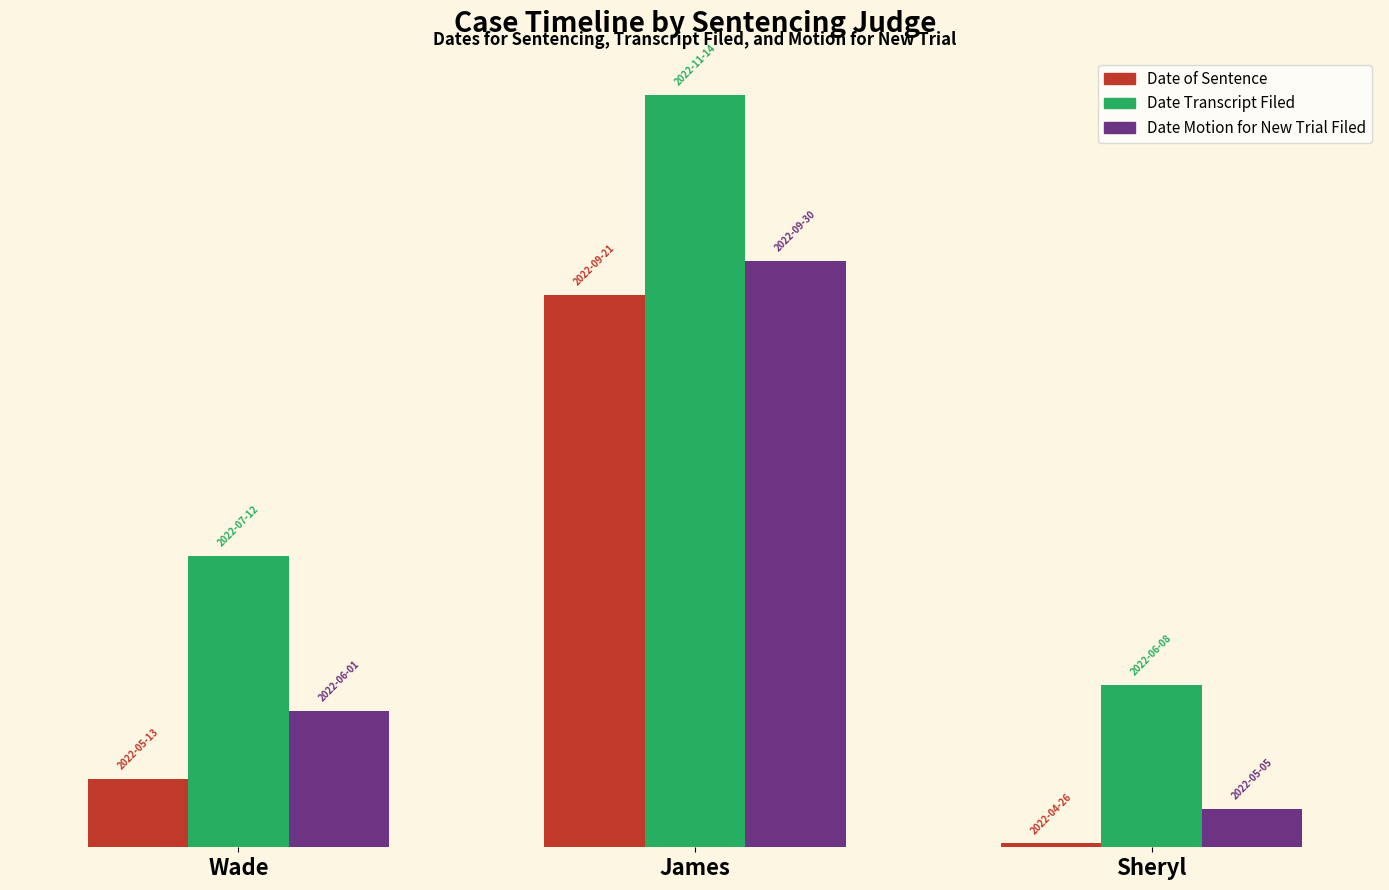

Does the chart contain stacked bars?

No